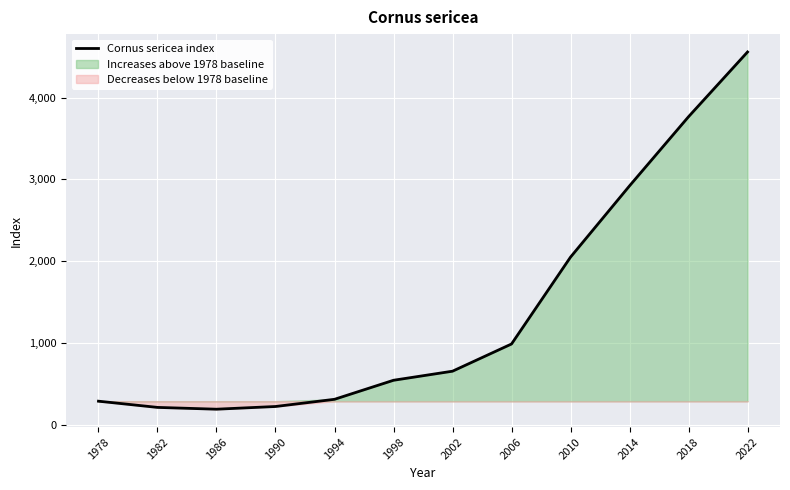

How many data points are above 654?

5